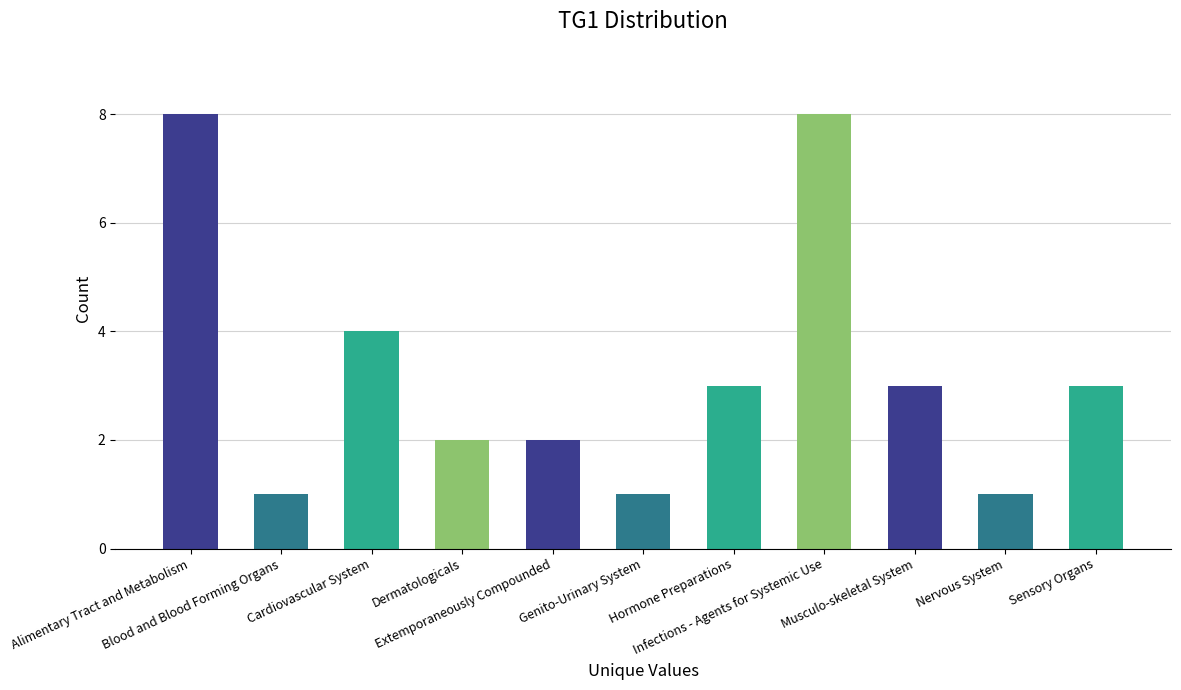

What is the smallest value displayed?

1